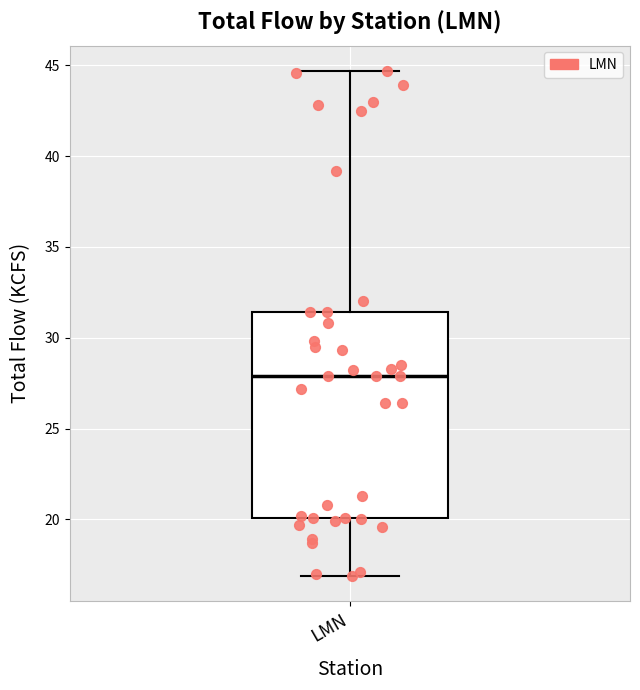

Transcribe this box plot: give where the median line is, the range the box spans, and where the two whiskers end, as read against the y-axis. The values are not printed on the chart, so give them approximately, as read against the axis.

median 28.0, box 20.0 to 31.5, whiskers 17.0 to 44.5